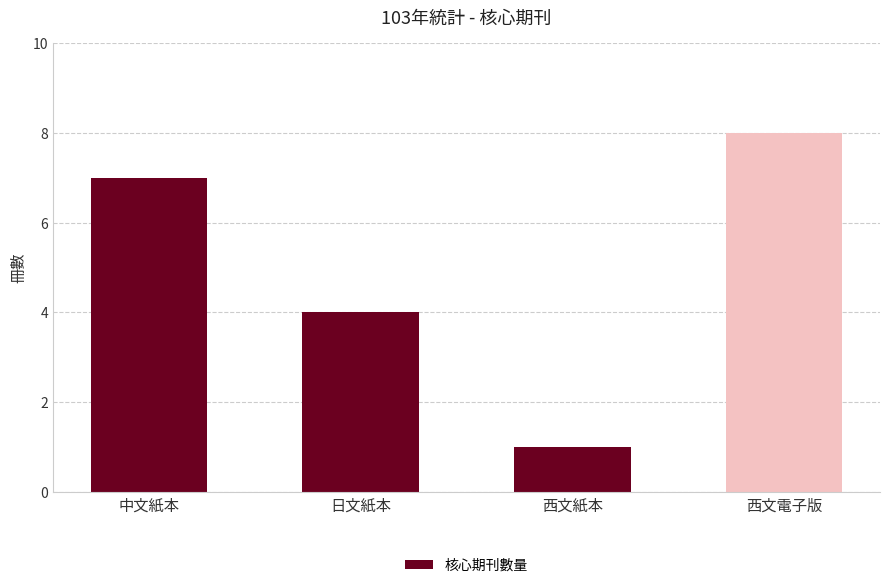

Does the chart contain any negative values?

No